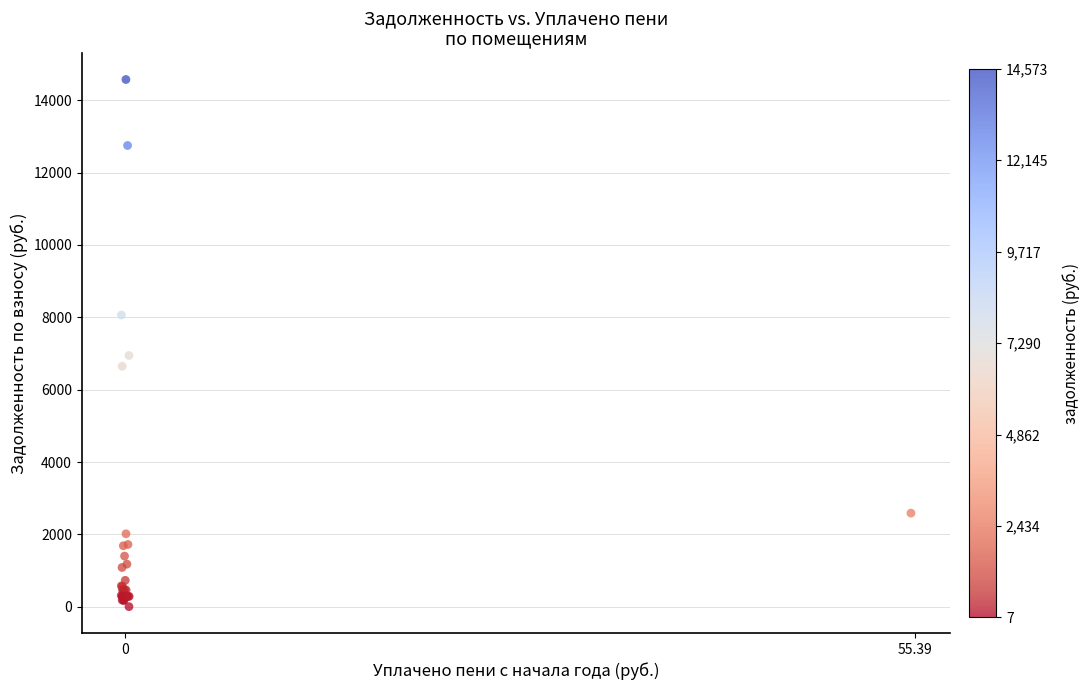

What Y value in the scatter plot is closest to 7289?

6946.6